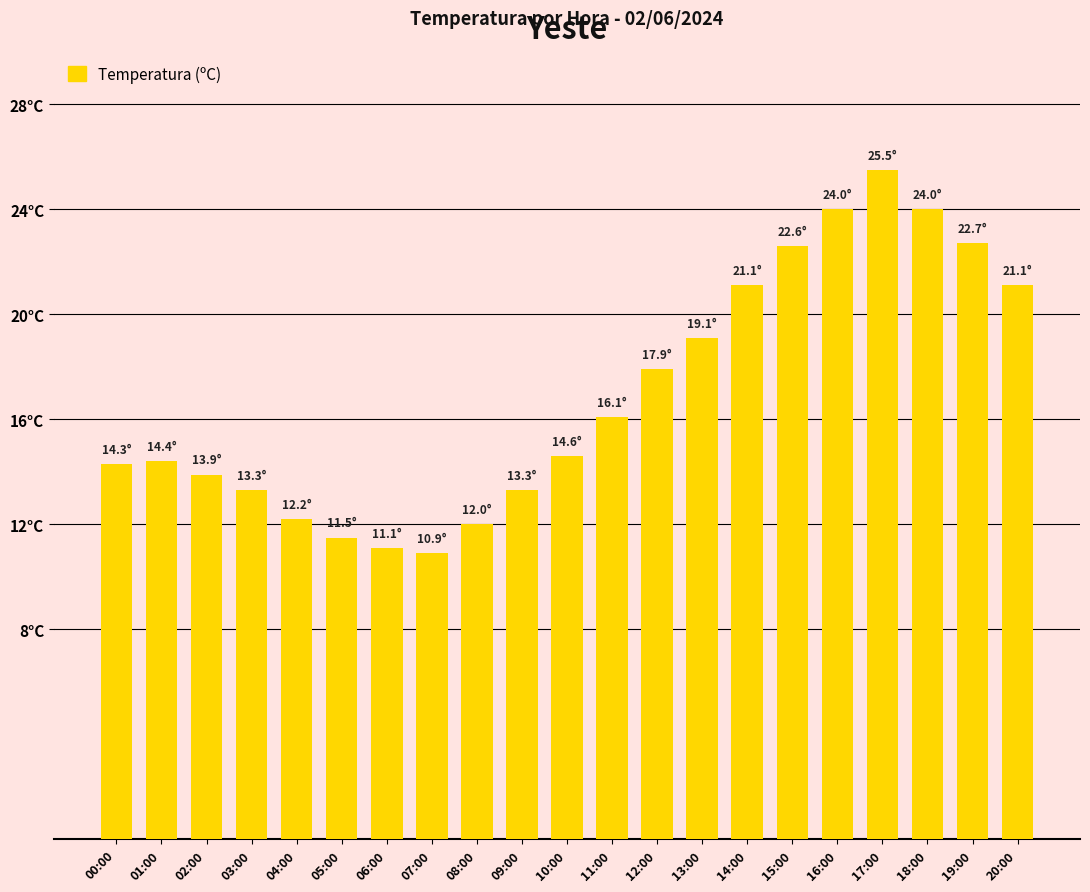

Reading left to right, transcribe all the data shown in this chart.

00:00=14.3	01:00=14.4	02:00=13.9	03:00=13.3	04:00=12.2	05:00=11.5	06:00=11.1	07:00=10.9	08:00=12.0	09:00=13.3	10:00=14.6	11:00=16.1	12:00=17.9	13:00=19.1	14:00=21.1	15:00=22.6	16:00=24.0	17:00=25.5	18:00=24.0	19:00=22.7	20:00=21.1